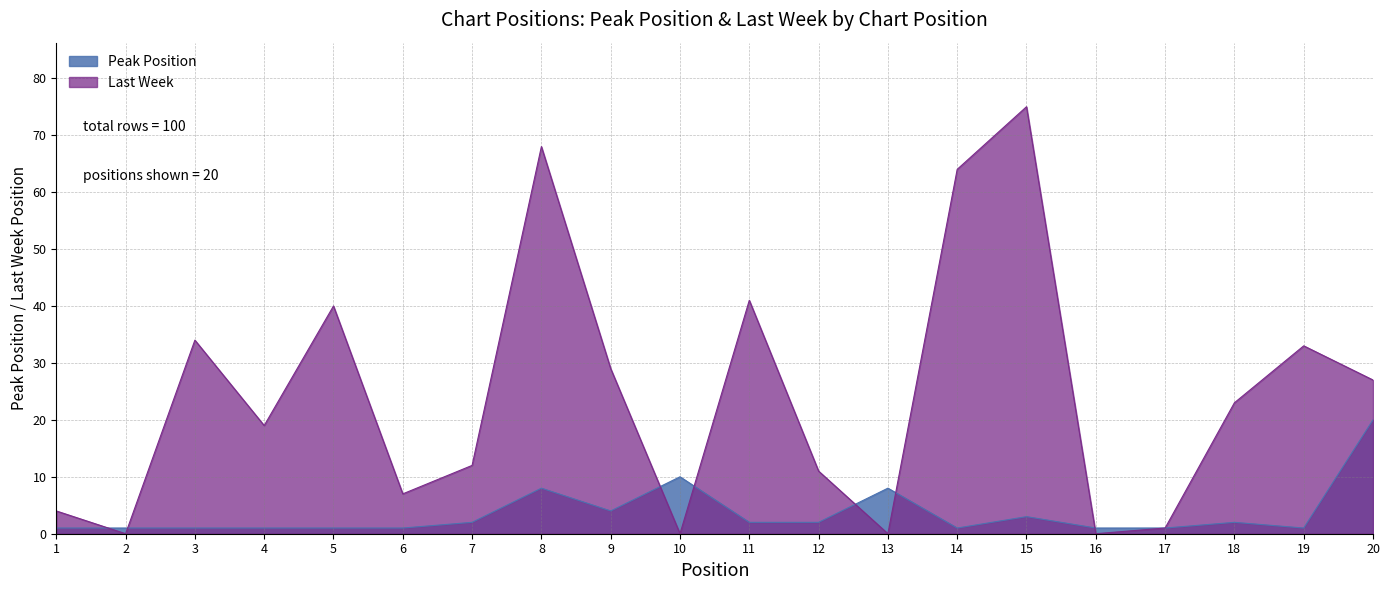

What value does the data have at 8, to the nearest 10?

10